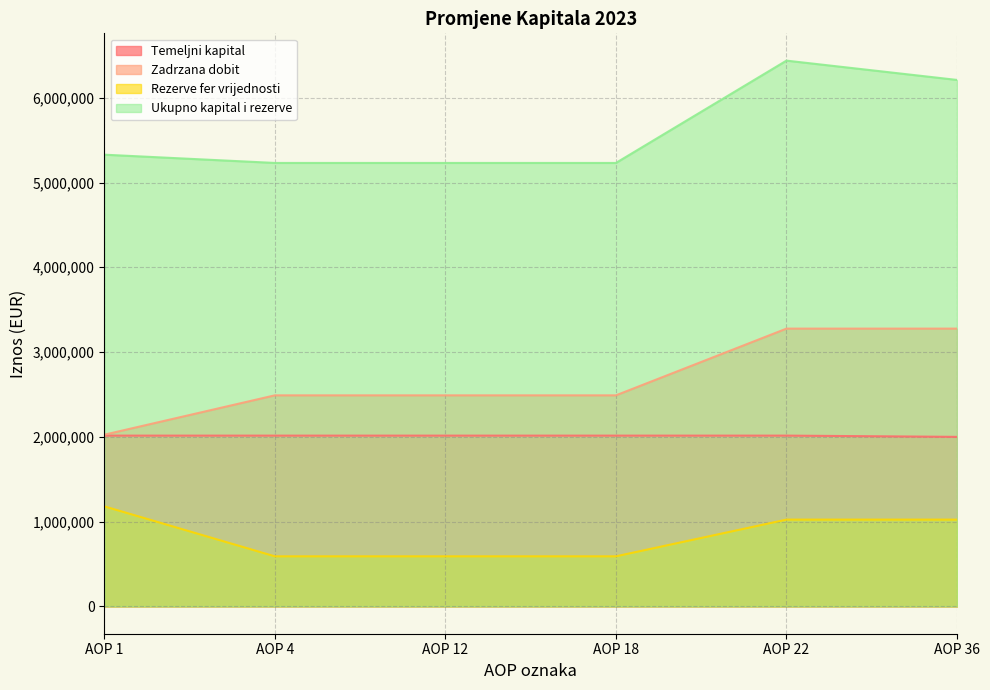

Where does the Zadrzana dobit series first go above 2489755?

AOP 22